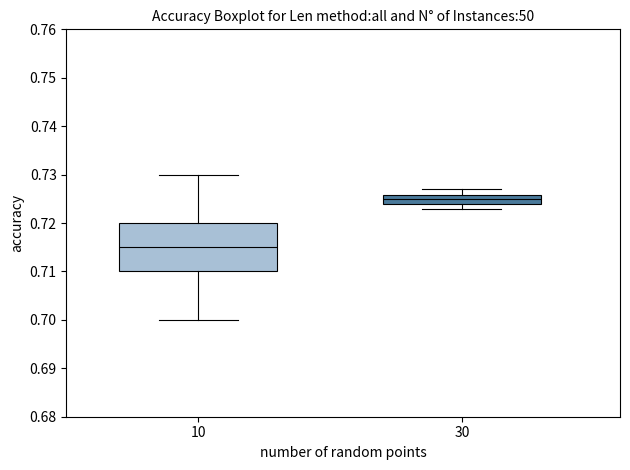

Where is the upper edge of the box at x = 30 on the y-axis? The values are not printed on the chart, so give them approximately, as read against the axis.

0.726